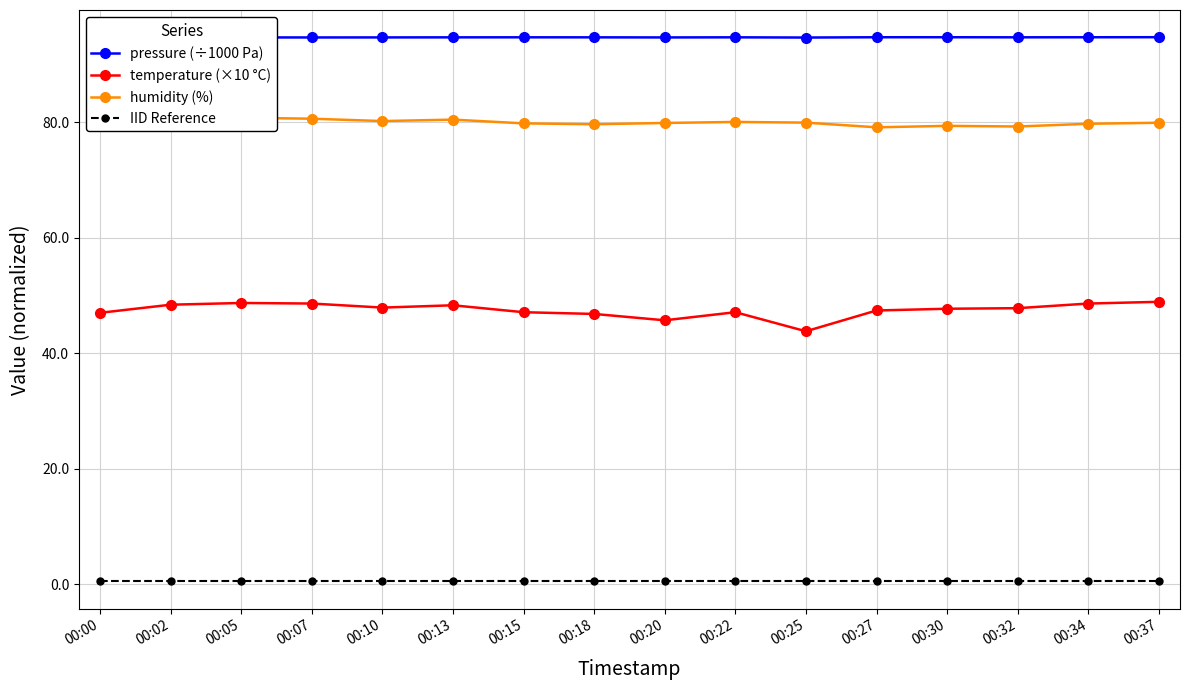

What are all the series names shown in the legend?

pressure (÷1000 Pa), temperature (×10 °C), humidity (%), IID Reference